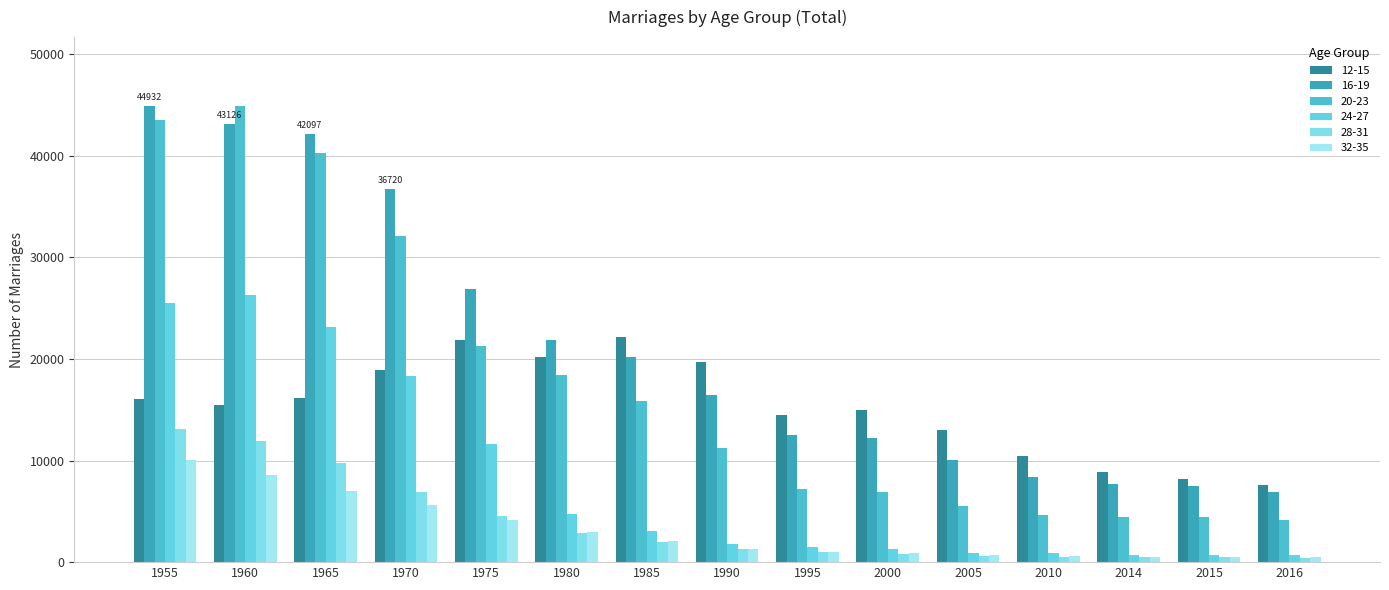

What is the average value of the 32-35 series?

3091